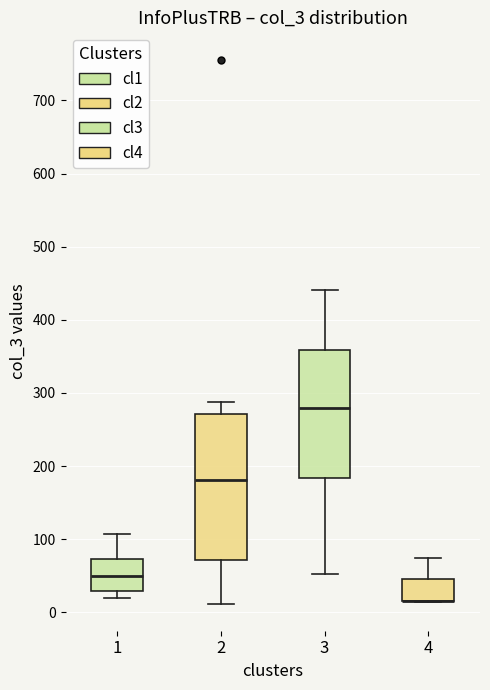

Reading left to right, read every box against the y-axis: the position of its median line, the range the box covers, and the ends of its whiskers. The values are not printed on the chart, so give them approximately, as read against the axis.

1: median 50, box 30 to 70, whiskers 20 to 110
2: median 180, box 70 to 270, whiskers 10 to 290
3: median 280, box 180 to 360, whiskers 50 to 440
4: median 20 (drawn on the box's lower edge), box 20 to 50, whiskers 10 to 70